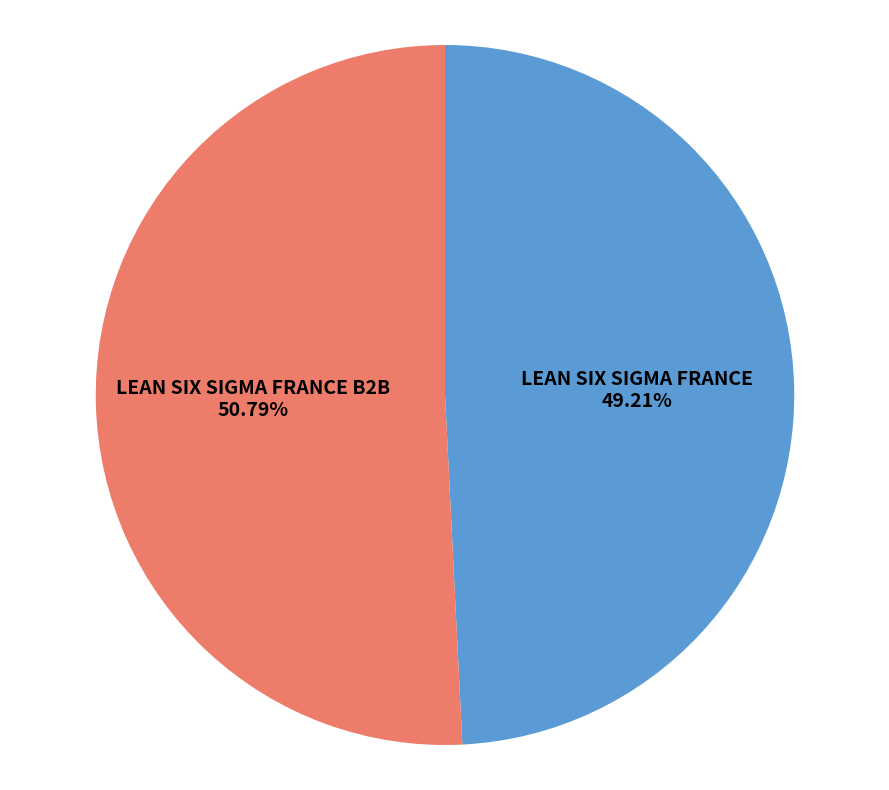

What percentage is the LEAN SIX SIGMA FRANCE B2B slice, to the nearest percent?

51%